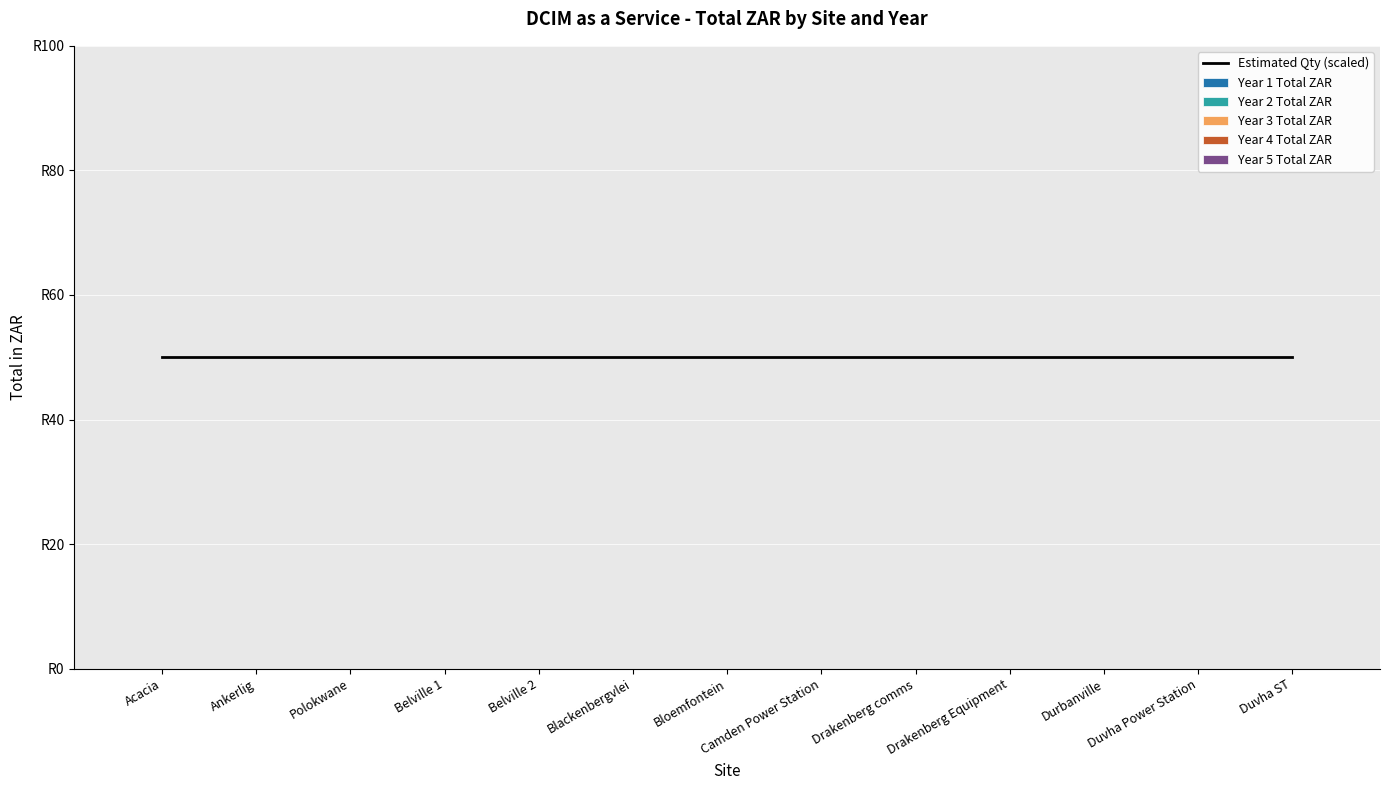

Reading left to right, transcribe all the data shown in this chart.

Estimated Qty (scaled): Acacia=50	Ankerlig=50	Polokwane=50	Belville 1=50	Belville 2=50	Blackenbergvlei=50	Bloemfontein=50	Camden Power Station=50	Drakenberg comms=50	Drakenberg Equipment=50	Durbanville=50	Duvha Power Station=50	Duvha ST=50
Year 1 Total ZAR: Acacia=0	Ankerlig=0	Polokwane=0	Belville 1=0	Belville 2=0	Blackenbergvlei=0	Bloemfontein=0	Camden Power Station=0	Drakenberg comms=0	Drakenberg Equipment=0	Durbanville=0	Duvha Power Station=0	Duvha ST=0
Year 2 Total ZAR: Acacia=0	Ankerlig=0	Polokwane=0	Belville 1=0	Belville 2=0	Blackenbergvlei=0	Bloemfontein=0	Camden Power Station=0	Drakenberg comms=0	Drakenberg Equipment=0	Durbanville=0	Duvha Power Station=0	Duvha ST=0
Year 3 Total ZAR: Acacia=0	Ankerlig=0	Polokwane=0	Belville 1=0	Belville 2=0	Blackenbergvlei=0	Bloemfontein=0	Camden Power Station=0	Drakenberg comms=0	Drakenberg Equipment=0	Durbanville=0	Duvha Power Station=0	Duvha ST=0
Year 4 Total ZAR: Acacia=0	Ankerlig=0	Polokwane=0	Belville 1=0	Belville 2=0	Blackenbergvlei=0	Bloemfontein=0	Camden Power Station=0	Drakenberg comms=0	Drakenberg Equipment=0	Durbanville=0	Duvha Power Station=0	Duvha ST=0
Year 5 Total ZAR: Acacia=0	Ankerlig=0	Polokwane=0	Belville 1=0	Belville 2=0	Blackenbergvlei=0	Bloemfontein=0	Camden Power Station=0	Drakenberg comms=0	Drakenberg Equipment=0	Durbanville=0	Duvha Power Station=0	Duvha ST=0